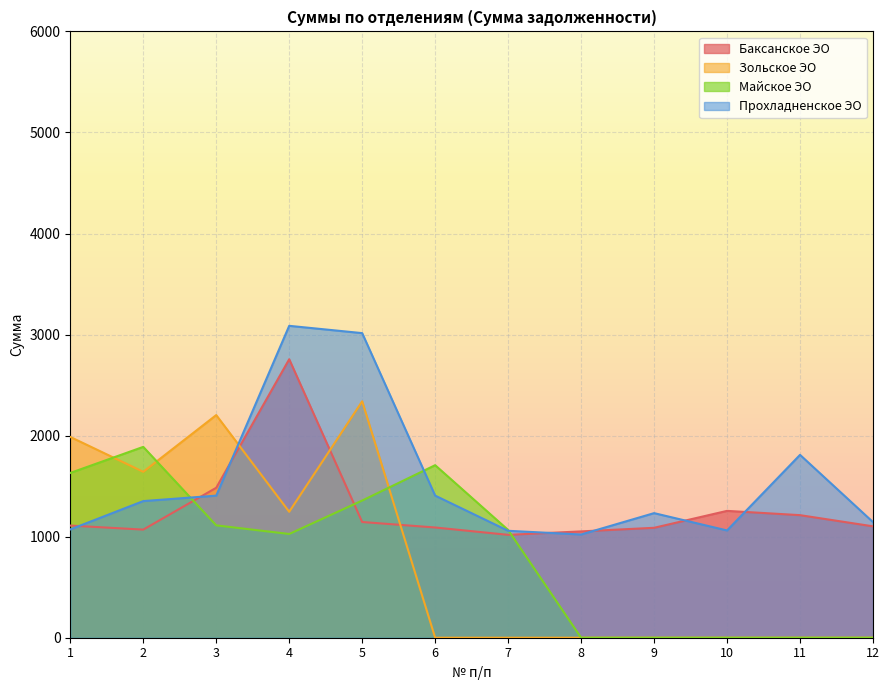

What is the total value across all series at 7?

3142.4